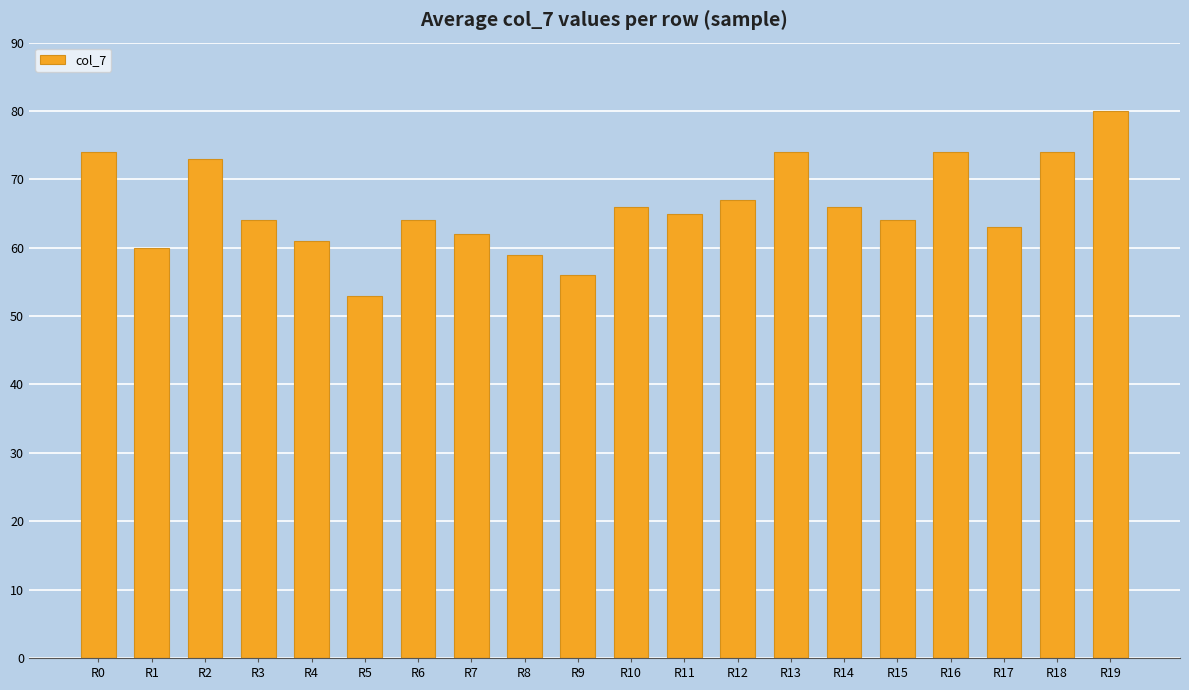

What is the smallest value displayed?

53